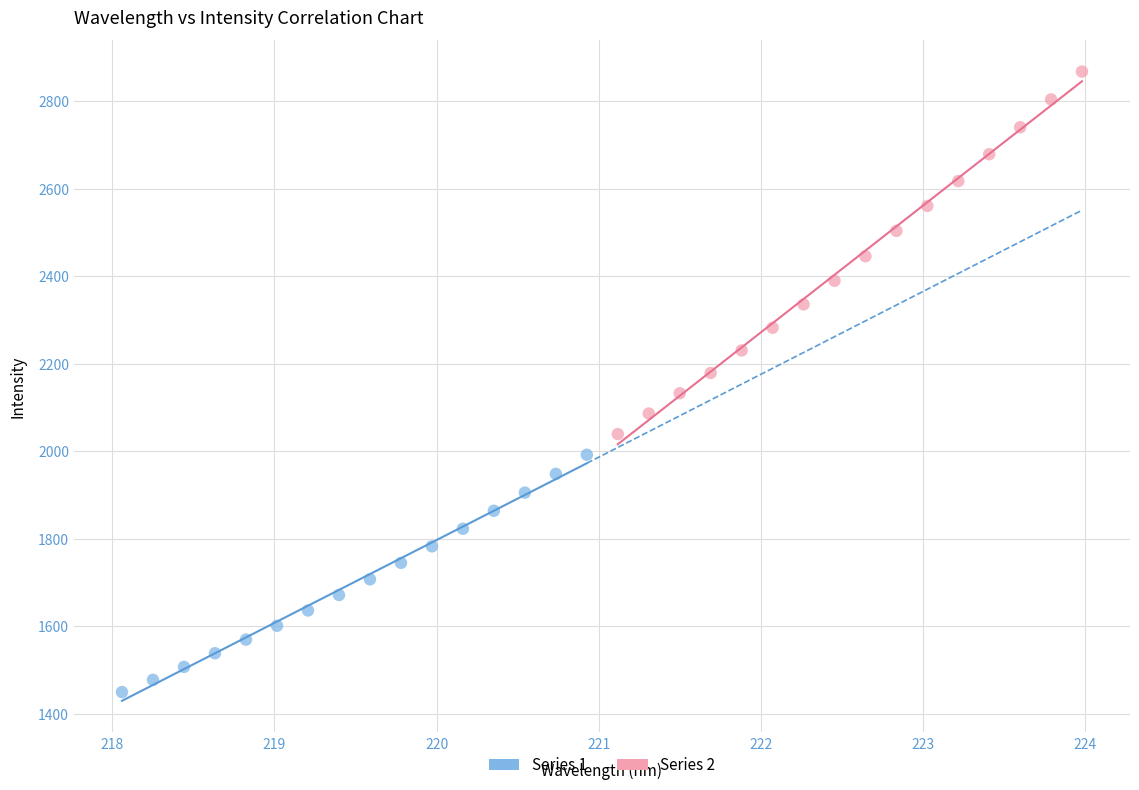

Which series has the largest Y range (max minus min)?

Series 2